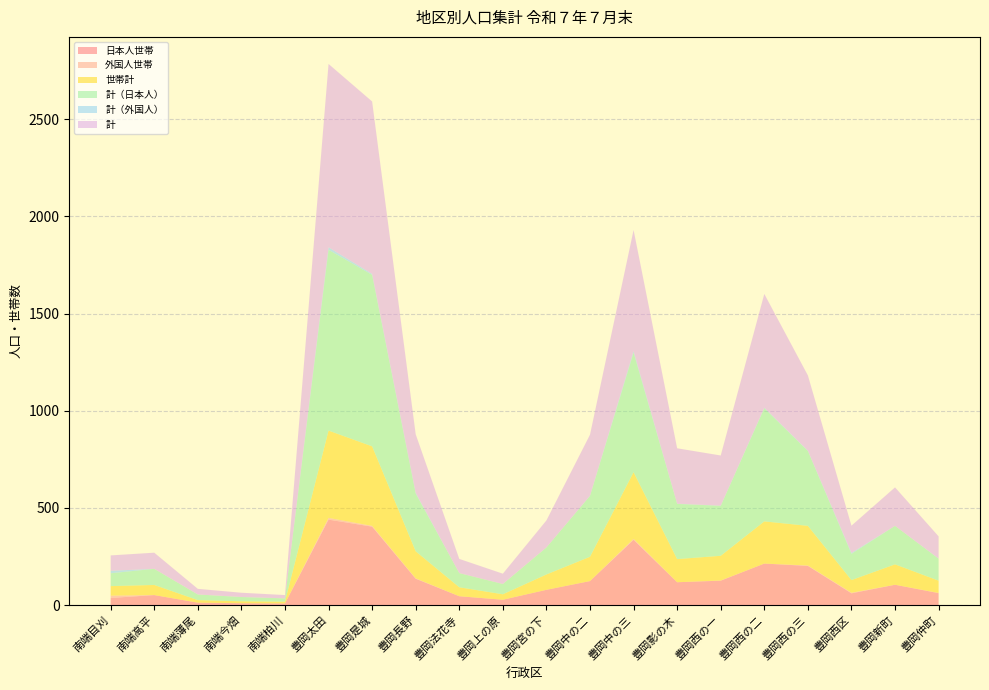

Reading right to left, extract all data points from this chart.

日本人世帯: 豊岡仲町=62	豊岡新町=105	豊岡西区=61	豊岡西の三=202	豊岡西の二=214	豊岡西の一=126	豊岡影の木=118	豊岡中の三=336	豊岡中の二=124	豊岡宮の下=79	豊岡上の原=28	豊岡法花寺=46	豊岡長野=136	豊岡是城=404	豊岡太田=440	南端柏川=9	南端今畑=10	南端薄尾=13	南端高平=52	南端目刈=37
外国人世帯: 豊岡仲町=1	豊岡新町=0	豊岡西区=3	豊岡西の三=2	豊岡西の二=0	豊岡西の一=1	豊岡影の木=0	豊岡中の三=5	豊岡中の二=0	豊岡宮の下=0	豊岡上の原=0	豊岡法花寺=0	豊岡長野=2	豊岡是城=4	豊岡太田=9	南端柏川=0	南端今畑=0	南端薄尾=0	南端高平=0	南端目刈=12
世帯計: 豊岡仲町=63	豊岡新町=105	豊岡西区=65	豊岡西の三=204	豊岡西の二=217	豊岡西の一=127	豊岡影の木=119	豊岡中の三=343	豊岡中の二=125	豊岡宮の下=79	豊岡上の原=28	豊岡法花寺=46	豊岡長野=139	豊岡是城=409	豊岡太田=449	南端柏川=9	南端今畑=10	南端薄尾=13	南端高平=52	南端目刈=49
計（日本人）: 豊岡仲町=113	豊岡新町=198	豊岡西区=135	豊岡西の三=385	豊岡西の二=582	豊岡西の一=257	豊岡影の木=284	豊岡中の三=615	豊岡中の二=313	豊岡宮の下=139	豊岡上の原=53	豊岡法花寺=73	豊岡長野=297	豊岡是城=882	豊岡太田=930	南端柏川=17	南端今畑=22	南端薄尾=29	南端高平=83	南端目刈=66
計（外国人）: 豊岡仲町=1	豊岡新町=0	豊岡西区=5	豊岡西の三=2	豊岡西の二=3	豊岡西の一=1	豊岡影の木=1	豊岡中の三=8	豊岡中の二=1	豊岡宮の下=0	豊岡上の原=0	豊岡法花寺=0	豊岡長野=4	豊岡是城=5	豊岡太田=13	南端柏川=0	南端今畑=0	南端薄尾=0	南端高平=0	南端目刈=13
計: 豊岡仲町=114	豊岡新町=198	豊岡西区=140	豊岡西の三=387	豊岡西の二=585	豊岡西の一=258	豊岡影の木=285	豊岡中の三=623	豊岡中の二=314	豊岡宮の下=139	豊岡上の原=53	豊岡法花寺=73	豊岡長野=301	豊岡是城=887	豊岡太田=943	南端柏川=17	南端今畑=22	南端薄尾=29	南端高平=83	南端目刈=79